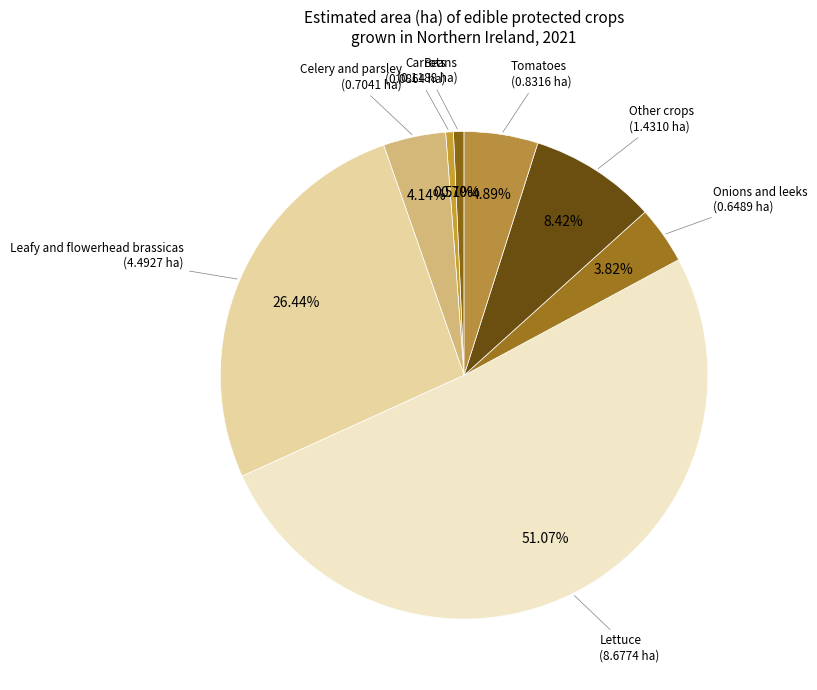

What percentage is NOT represented by Lettuce?

48.9%